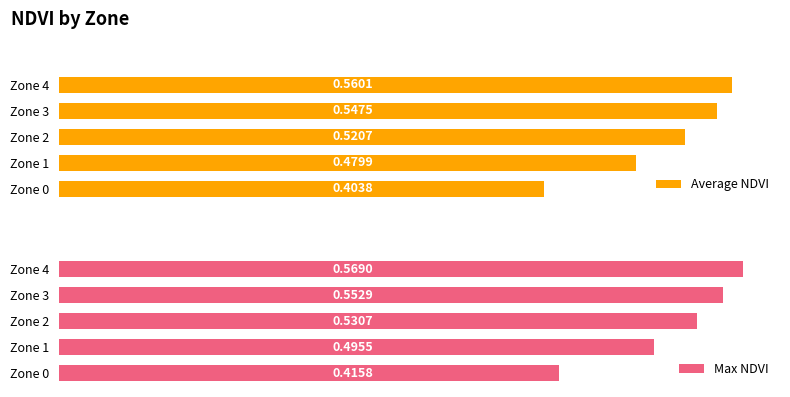

List the labels in order of Average NDVI value, smallest first.

Zone 0, Zone 1, Zone 2, Zone 3, Zone 4